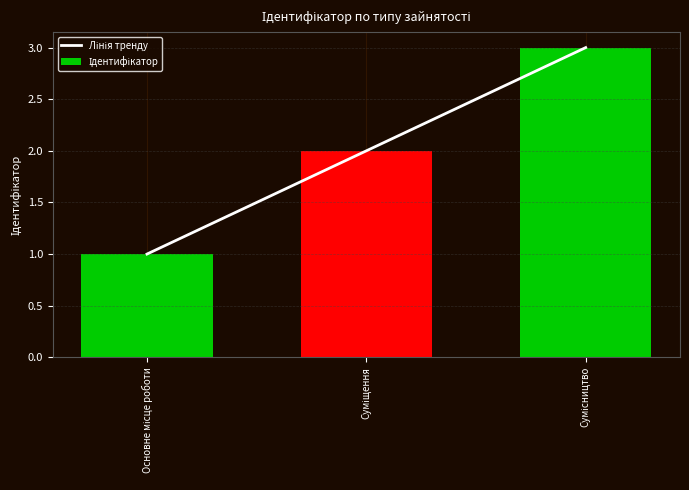

The value of Ідентифікатор at Суміщення is 2. True or false?

True